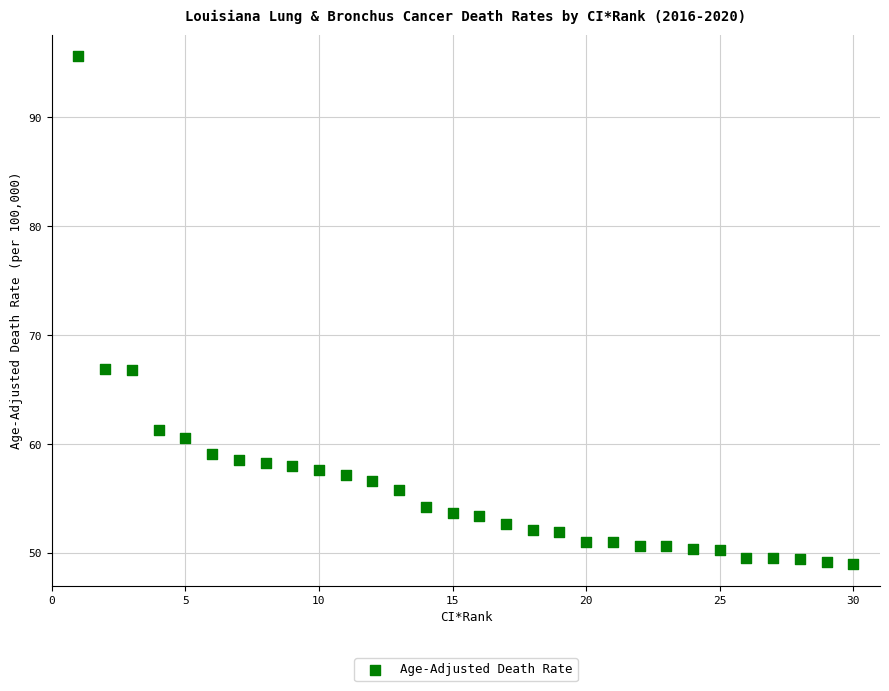

What is the range of Y values (max minus min)?

46.6